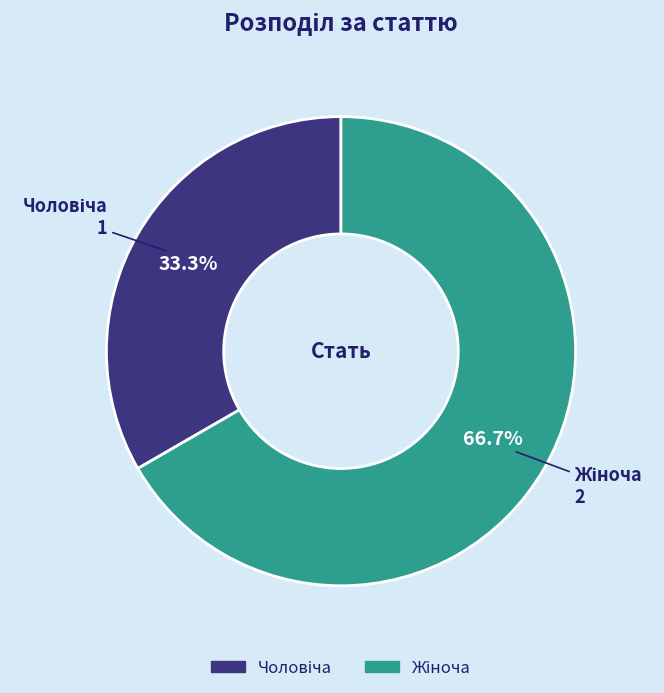

Is there any slice that represents more than half of the pie?

Yes